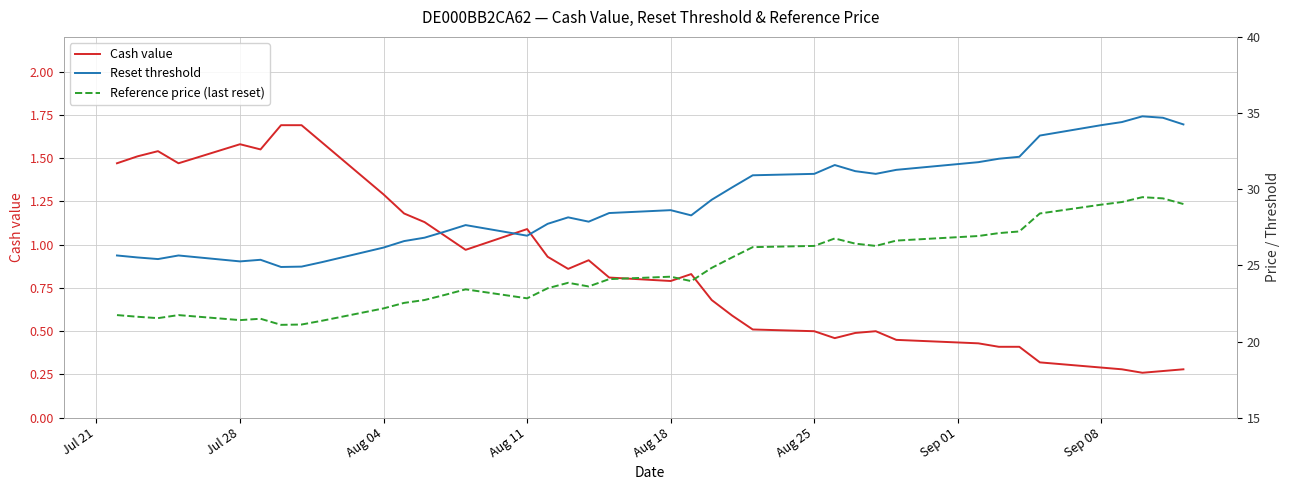

What is the maximum value for Cash value?

1.7